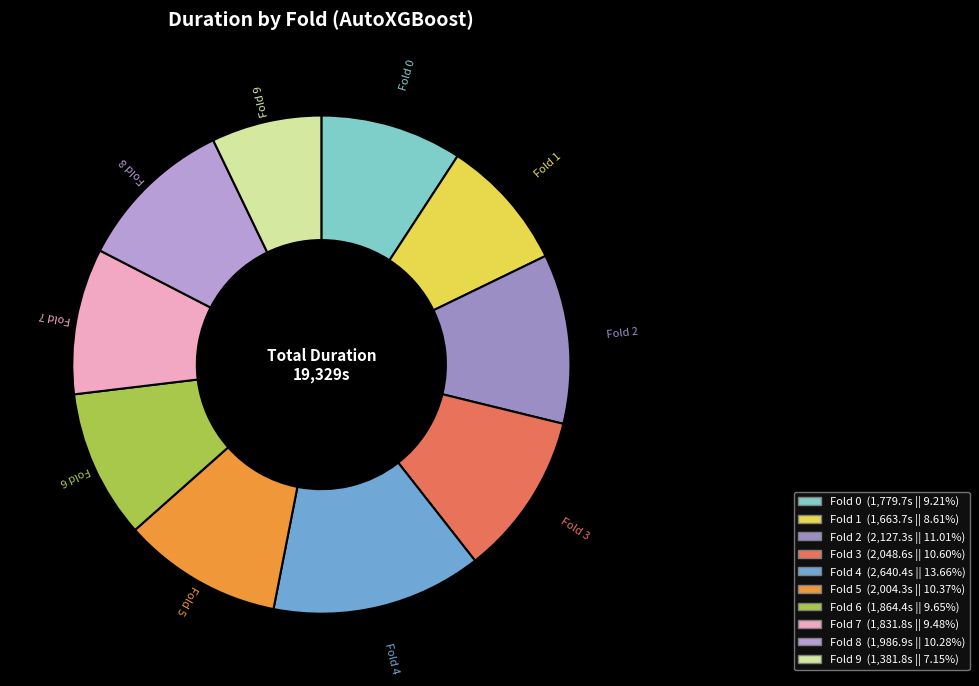

Approximately how many times larger is the value at Fold 0 compared to Fold 8?

0.9